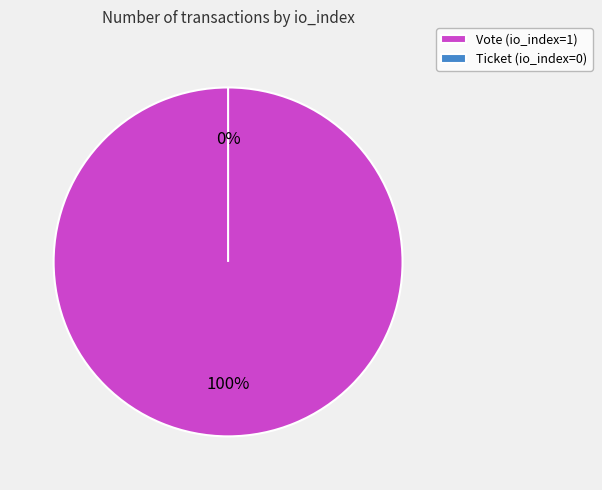

Is there any slice that represents more than half of the pie?

Yes